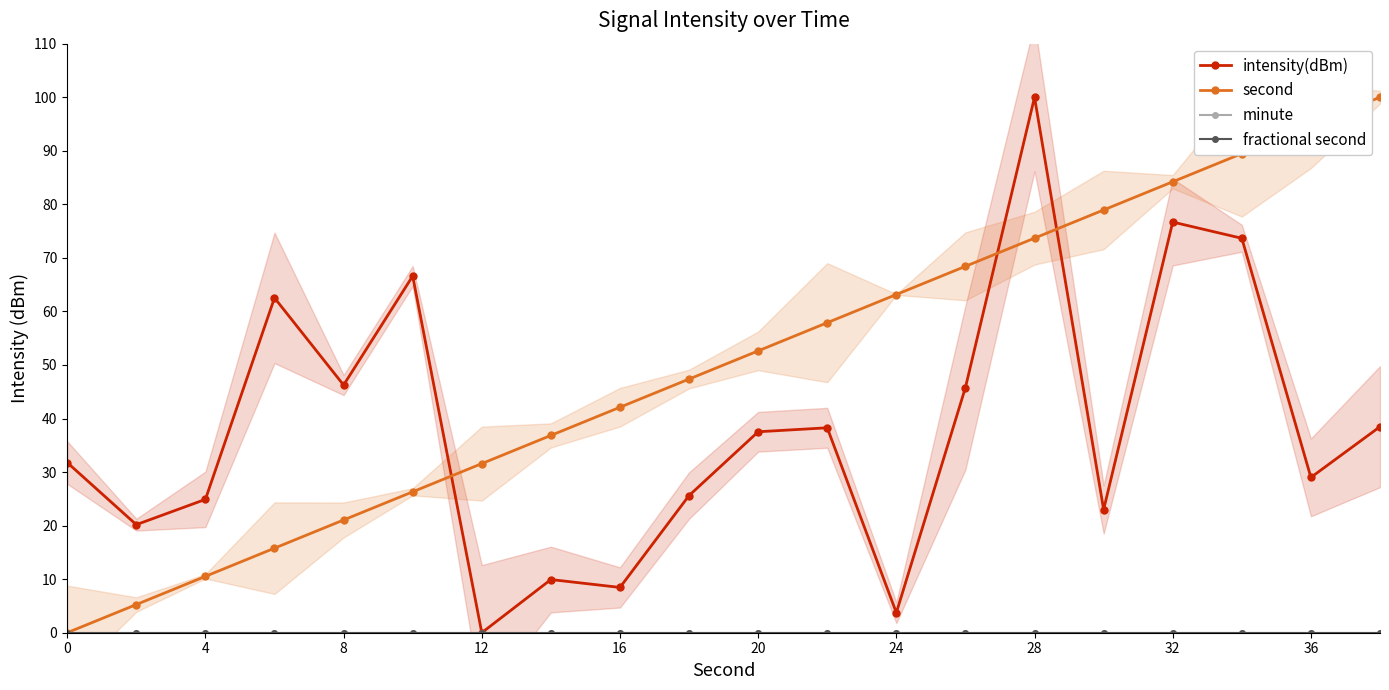

True or false: fractional second and minute cross at least once.

False